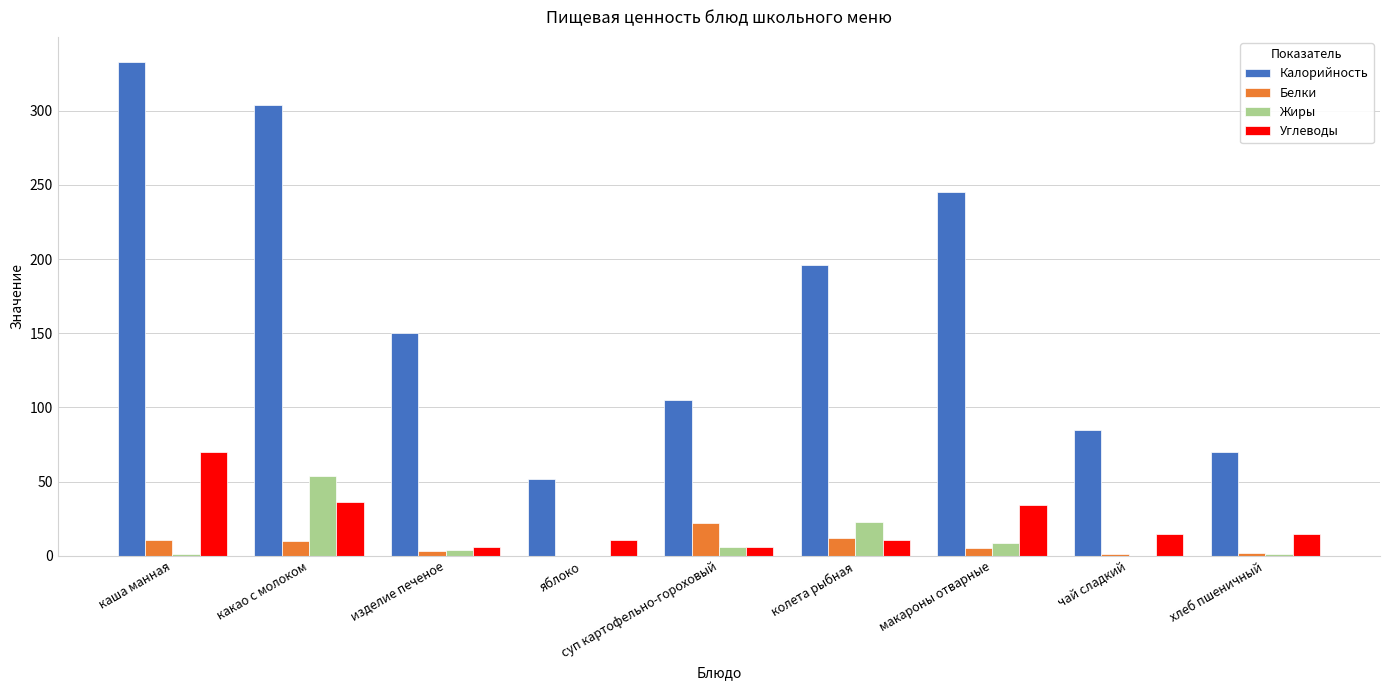

Where is Углеводы nearest to the value 38?

какао с молоком